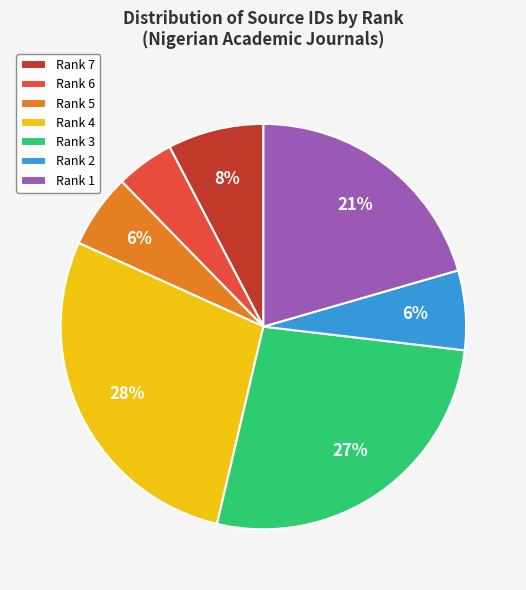

Between Rank 1 and Rank 7, which is larger?

Rank 1